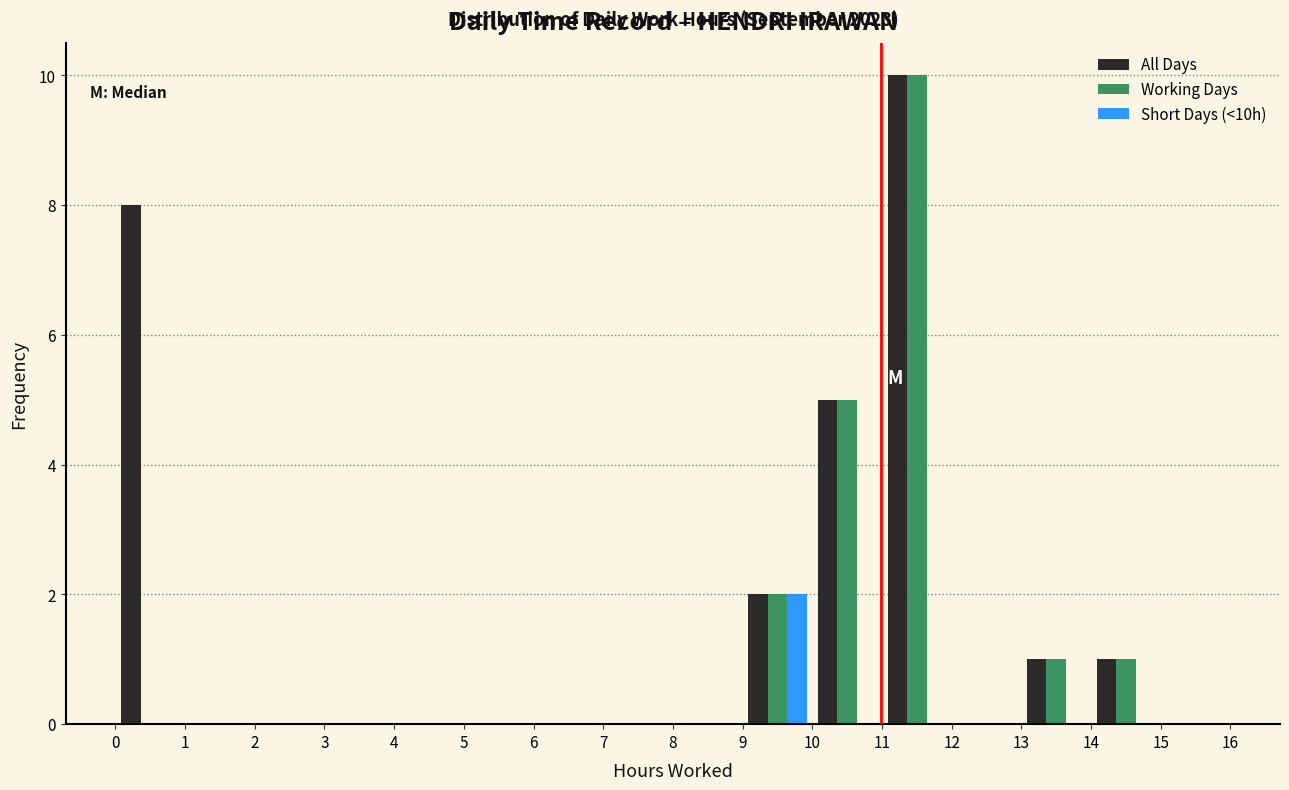

In the Short Days (<10h) series, which range on the x-axis has the tallest bar?

9 to 10